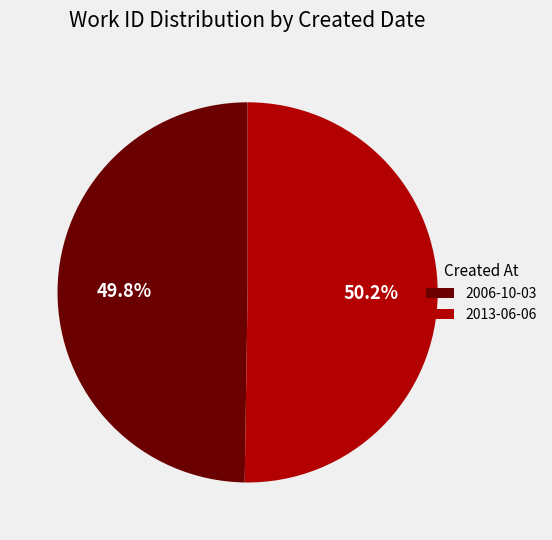

To the nearest percent, what is the combined percentage of 2013-06-06 and 2006-10-03?

100%